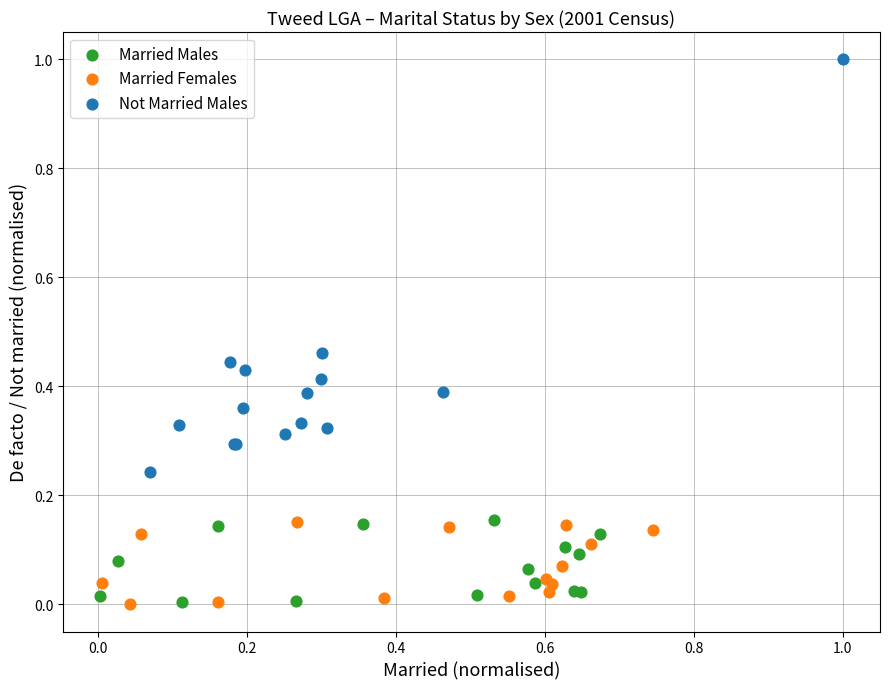

Which series reaches the maximum Y coordinate?

Not Married Males